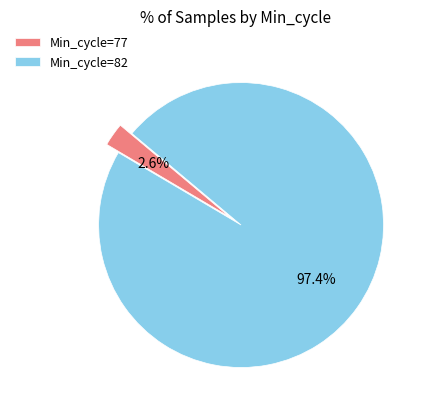

Which slice is the largest?

Min_cycle=82